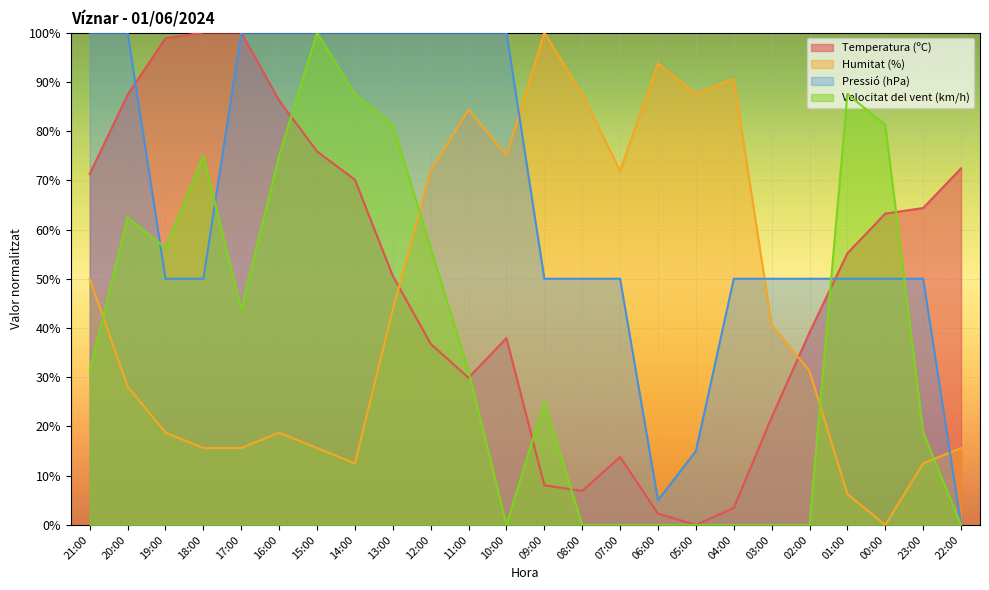

How many data points in Temperatura (ºC) are above 55?

12